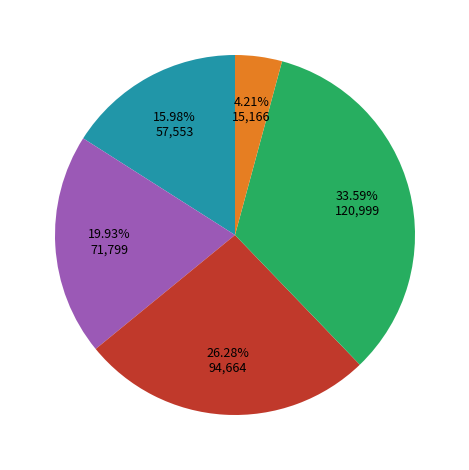

Does any single category account for the majority?

No